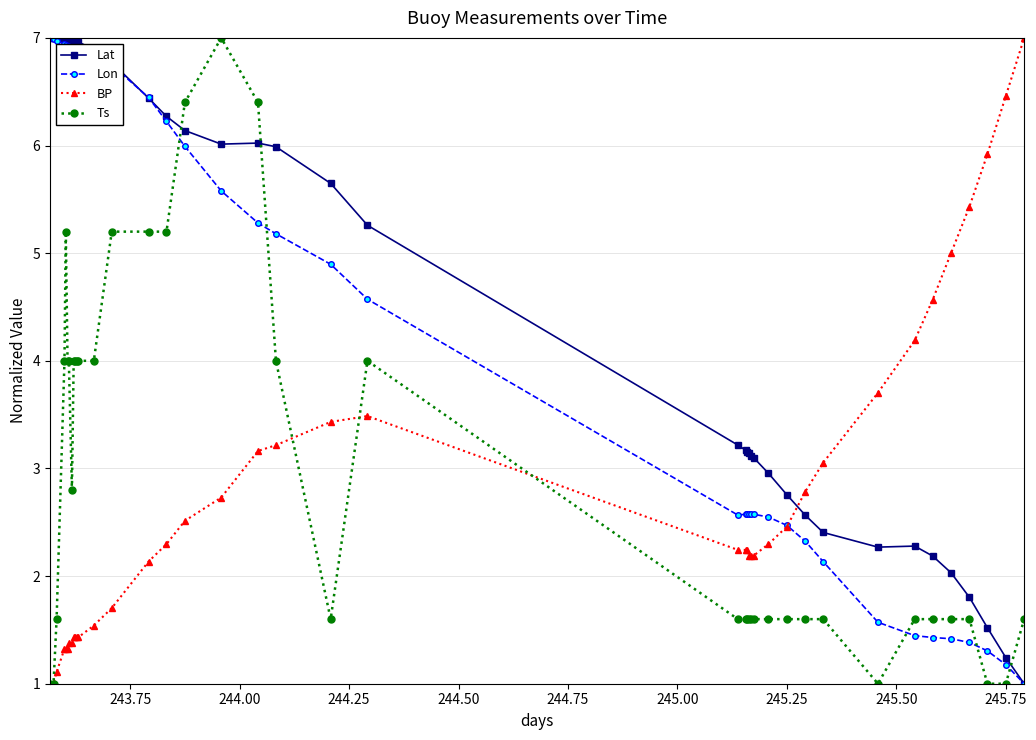

What is the sum of all Lat values?

189.2